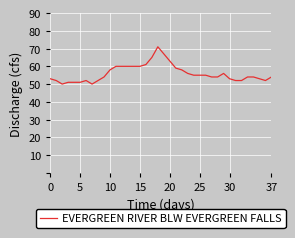

What is the difference between the maximum and minimum values?

21